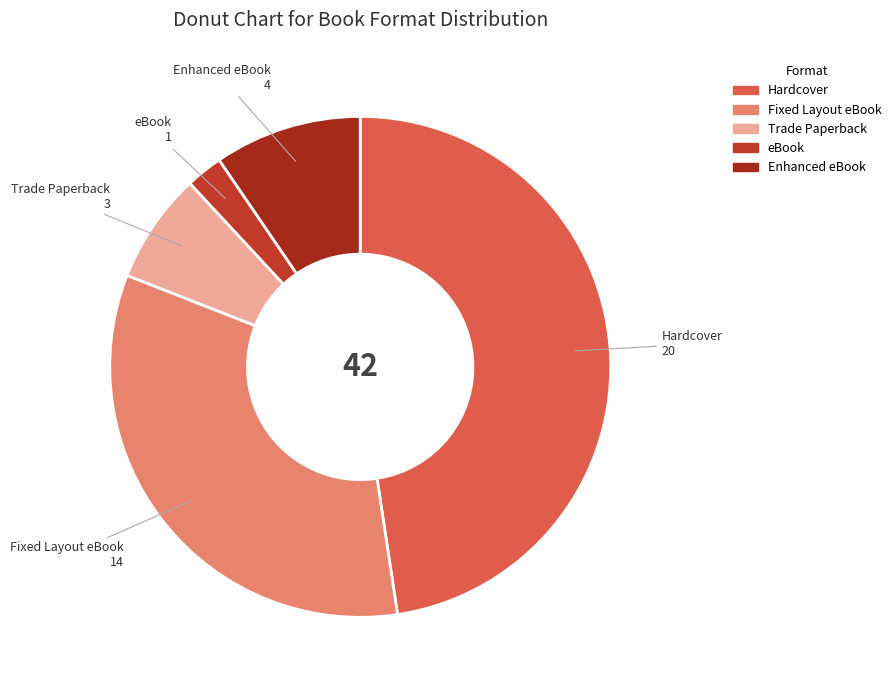

Is eBook the majority of the pie?

No